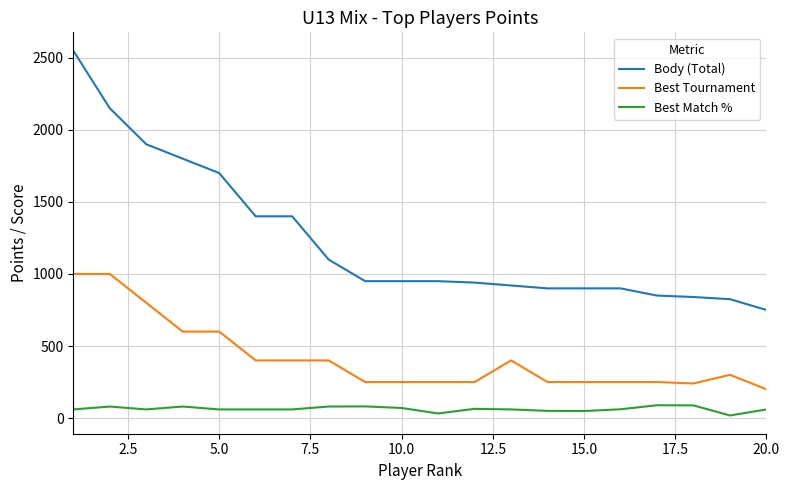

True or false: Body (Total) and Best Match % intersect in this chart.

False